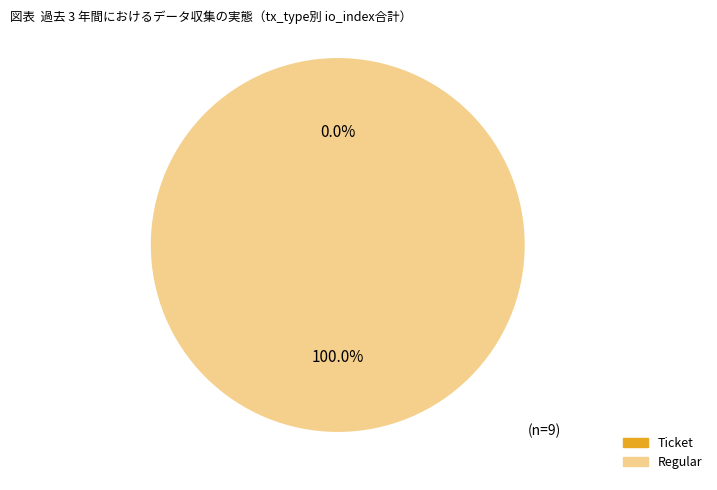

Is there any slice that represents more than half of the pie?

Yes